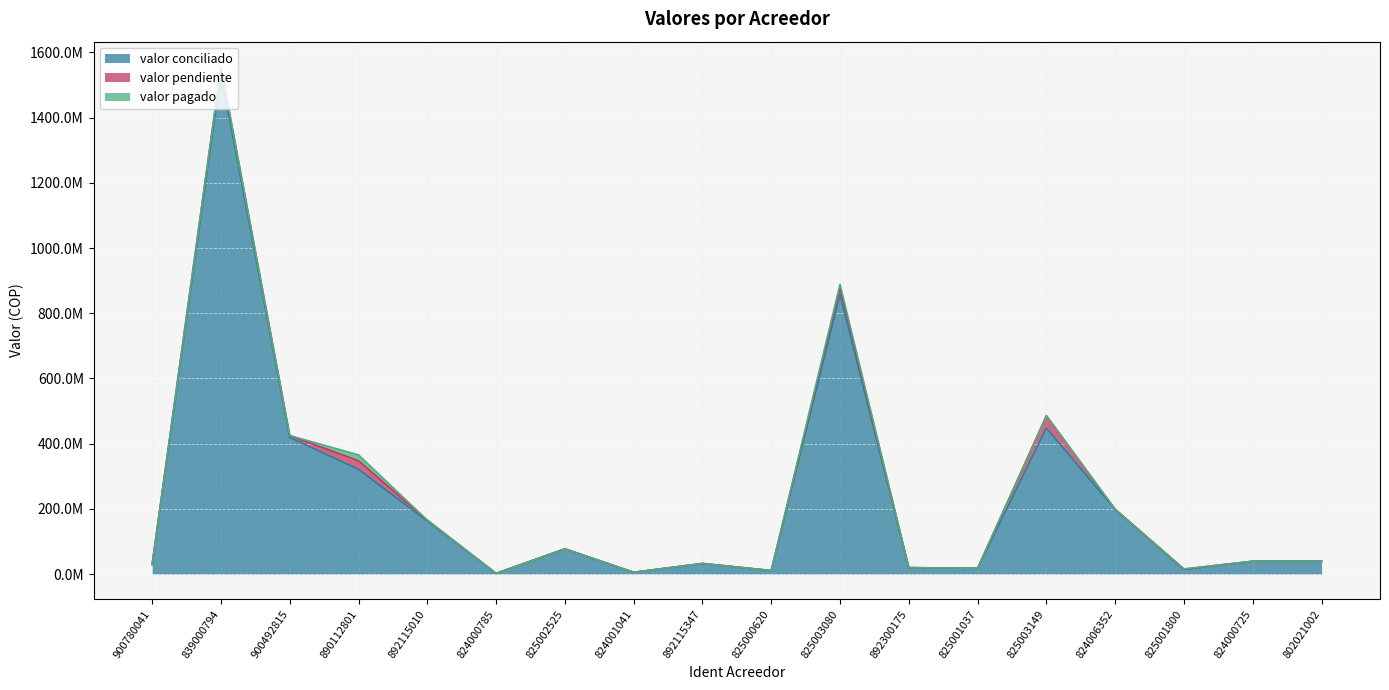

The value of valor pendiente at 825000620 is 53761.0. True or false?

True